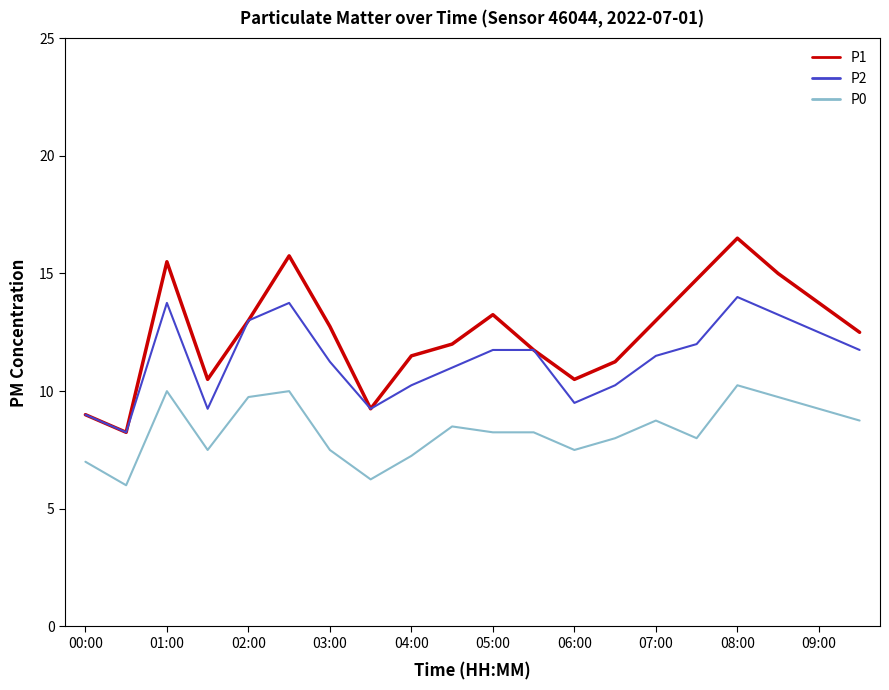

What is the greatest value displayed?

16.5